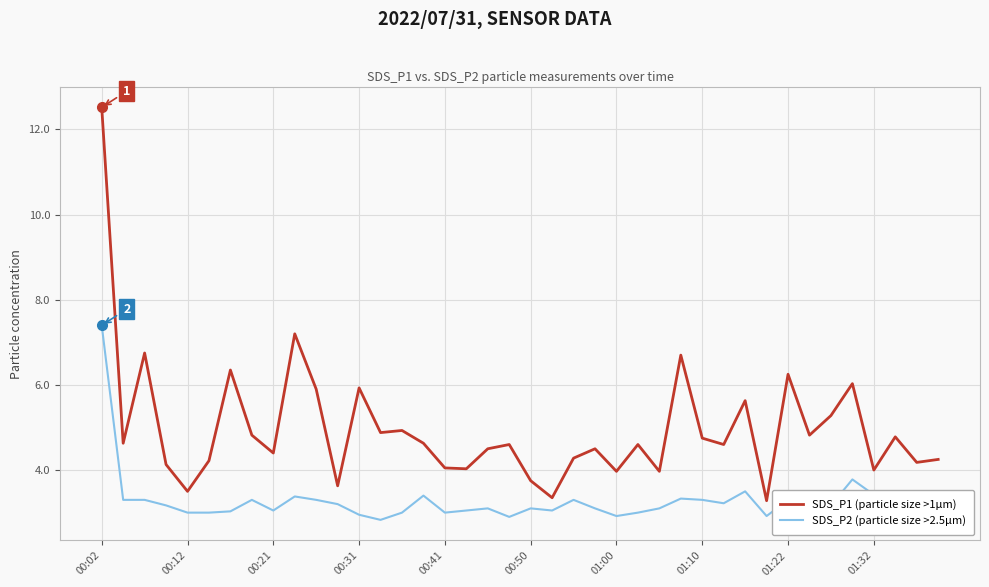

What is the maximum value shown in the chart?

12.5